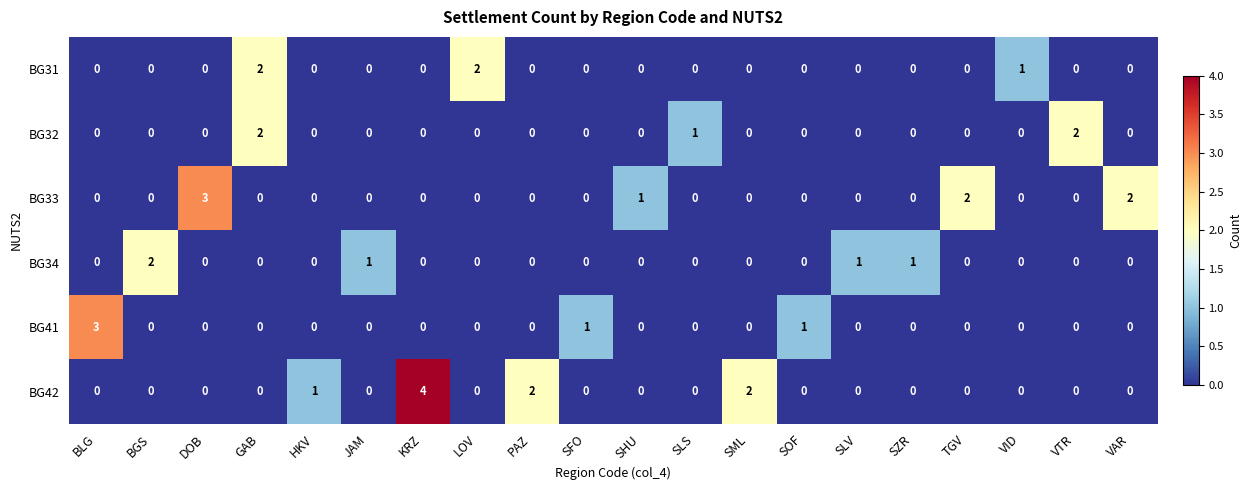

Is it true that BG33 equals 0 at SZR?

True